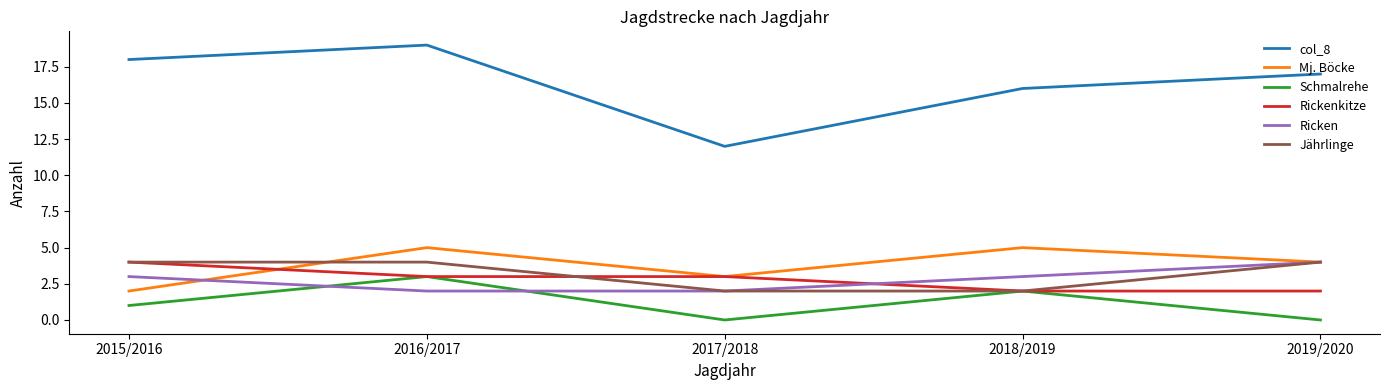

Is this an area chart (filled region under the line)?

No